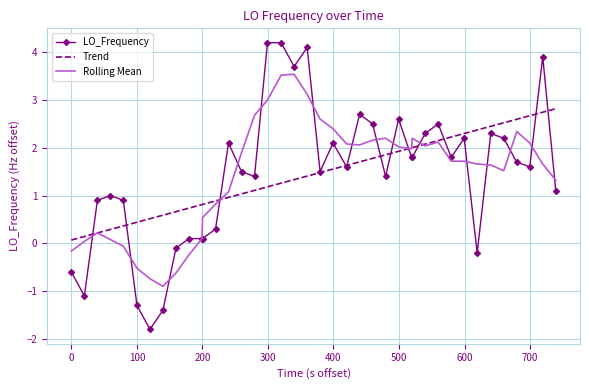

List the series in order of their peak value, highest first.

LO_Frequency, Rolling Mean, Trend